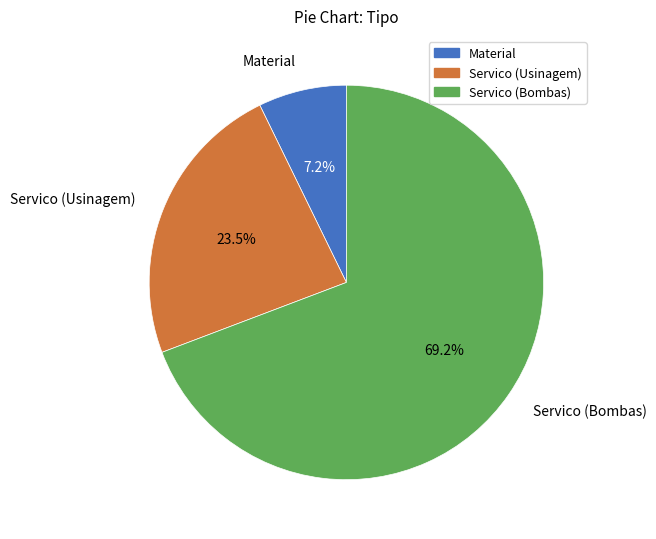

Which has a higher value, Servico (Bombas) or Material?

Servico (Bombas)